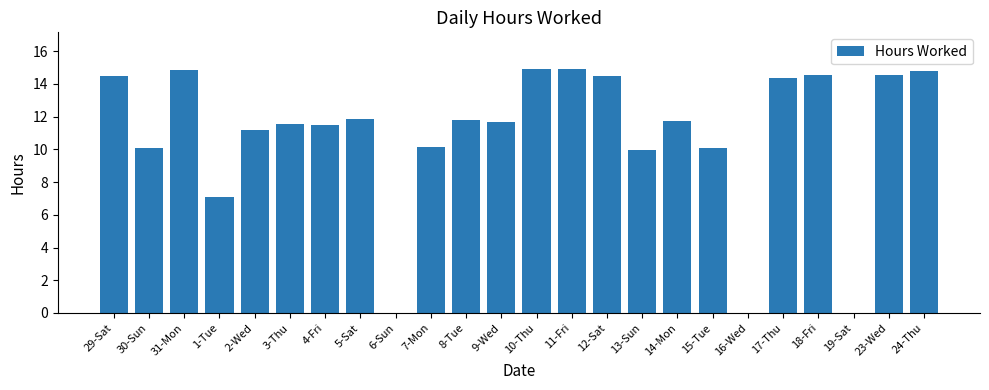

What is the change in value from 1-Tue to 15-Tue?

+3.0